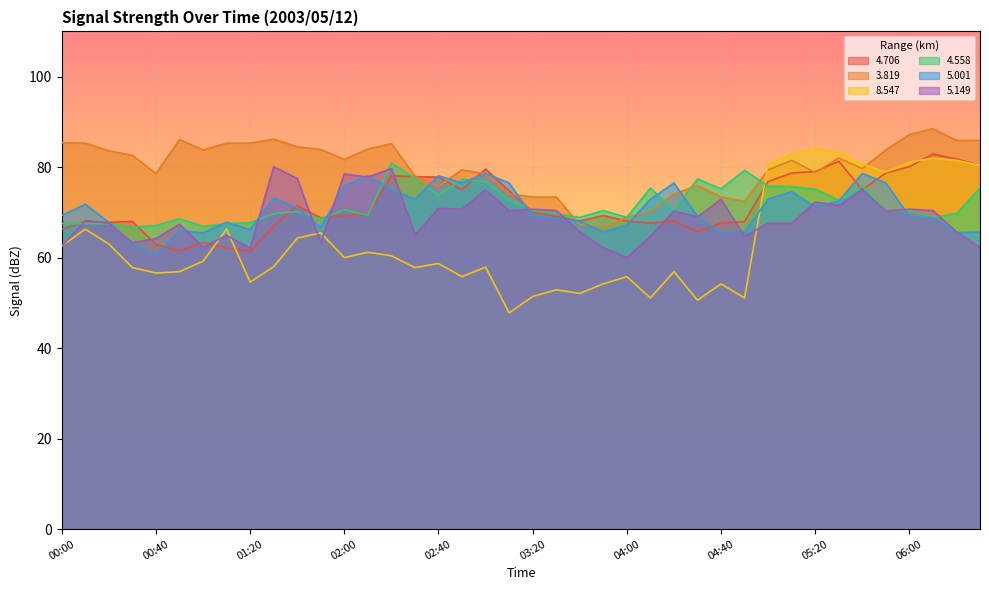

Reading left to right, what are all the values shown in this chart?

4.706: 66.3	68.0	67.8	68.0	62.9	61.5	63.4	62.1	61.4	67.0	71.5	68.8	69.3	69.4	78.1	77.9	77.8	75.0	79.6	74.8	70.1	69.1	68.1	69.3	68.1	67.6	68.1	65.7	67.6	68.0	76.8	78.7	79.0	81.3	75.0	78.7	80.1	82.9	81.8	80.4
3.819: 85.4	85.3	83.6	82.6	78.6	86.1	83.8	85.3	85.3	86.2	84.5	83.9	81.7	84.0	85.2	78.0	75.8	79.4	78.5	74.1	73.4	73.4	67.3	66.6	68.9	70.2	74.1	75.9	73.4	72.4	79.4	81.5	78.8	82.0	79.7	83.8	87.2	88.5	85.9	85.9
8.547: 62.6	66.3	63.0	57.8	56.6	56.9	59.2	66.3	54.6	58.0	64.3	65.5	60.0	61.2	60.4	57.8	58.7	55.8	57.9	47.8	51.4	52.9	52.1	54.2	55.8	51.1	56.9	50.6	54.2	51.1	80.7	82.9	84.1	83.4	80.7	78.9	81.1	82.0	81.5	80.4
4.558: 67.5	67.5	67.5	66.7	67.1	68.6	66.9	67.5	67.7	69.7	70.2	68.6	70.6	69.3	80.9	77.5	73.8	77.3	76.8	72.7	70.4	69.7	68.9	70.4	68.9	75.4	70.4	77.4	75.2	79.3	75.8	75.7	75.1	72.7	75.8	70.4	70.4	68.9	69.7	75.4
5.001: 69.3	71.8	67.8	63.0	60.6	66.0	65.5	67.8	66.2	73.2	70.9	66.7	75.9	78.1	75.1	72.9	78.1	76.5	78.6	76.5	69.1	68.8	68.0	65.7	67.2	72.9	76.5	69.1	65.5	65.7	72.9	74.6	71.2	72.5	78.6	76.5	69.1	68.8	65.5	65.7
5.149: 62.5	68.2	67.6	63.3	64.2	67.4	62.3	64.9	62.1	80.1	77.5	63.3	78.5	77.8	79.7	65.0	70.9	70.7	75.0	70.3	70.7	70.4	65.7	62.2	60.0	64.7	70.3	69.0	72.9	64.7	67.6	67.6	72.3	71.5	75.0	70.3	70.7	70.4	65.7	62.2